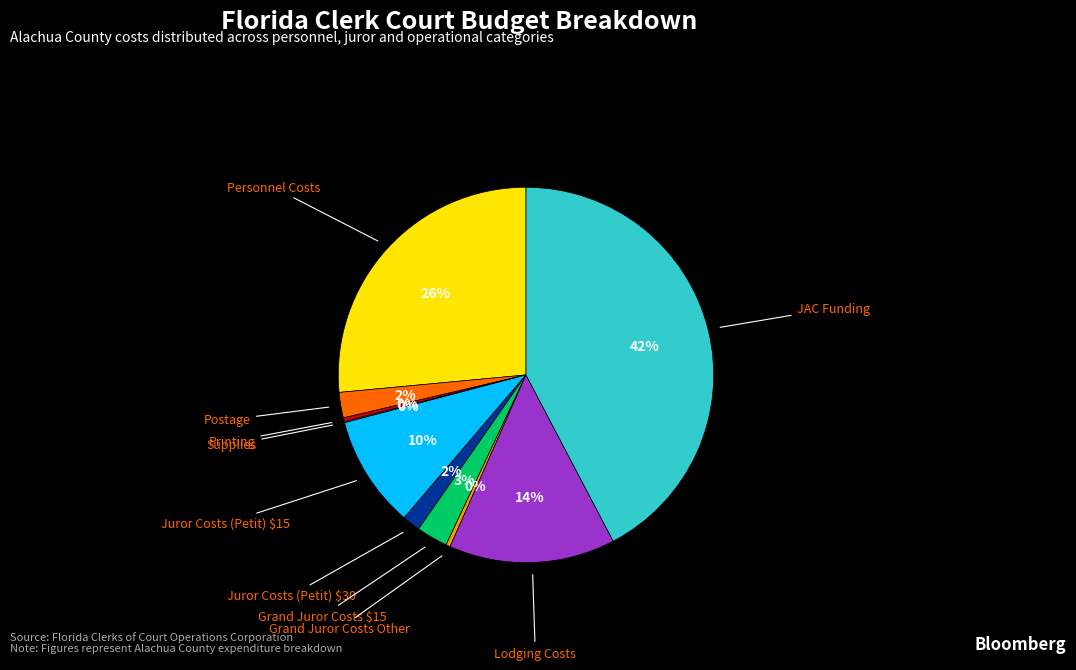

Is there a majority slice in this chart?

No